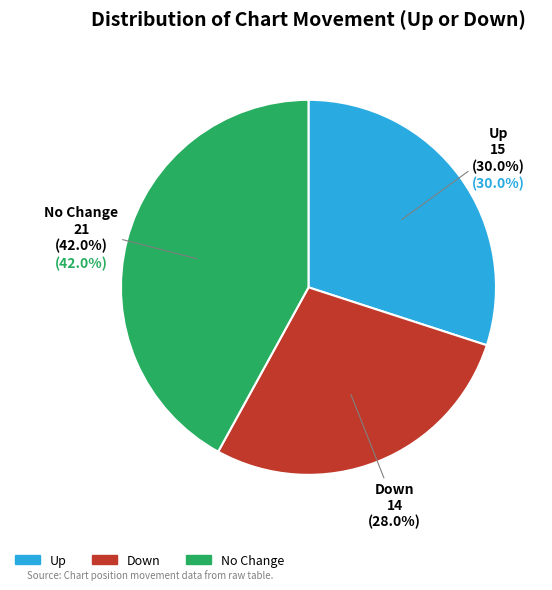

To the nearest percent, what is the difference between the - and up slice percentages?

12%